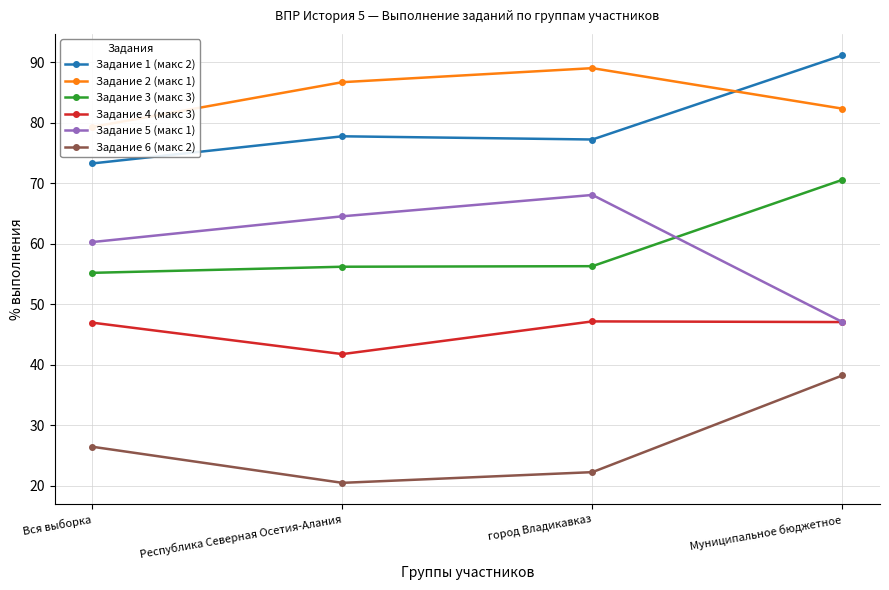

What is the approximate value of Задание 4 (макс 3) at Муниципальное бюджетное?

47.1